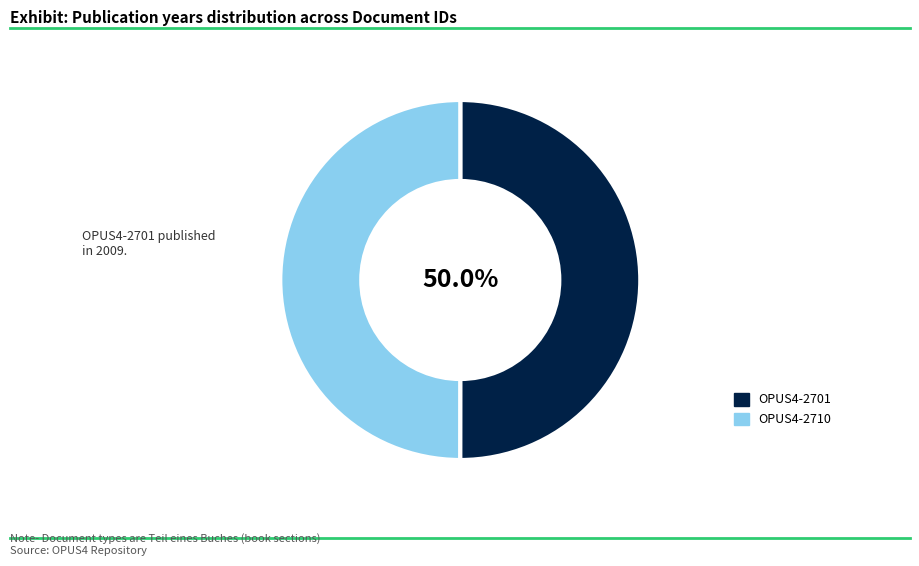

Is the sum of OPUS4-2701 and OPUS4-2710 greater than half?

Yes